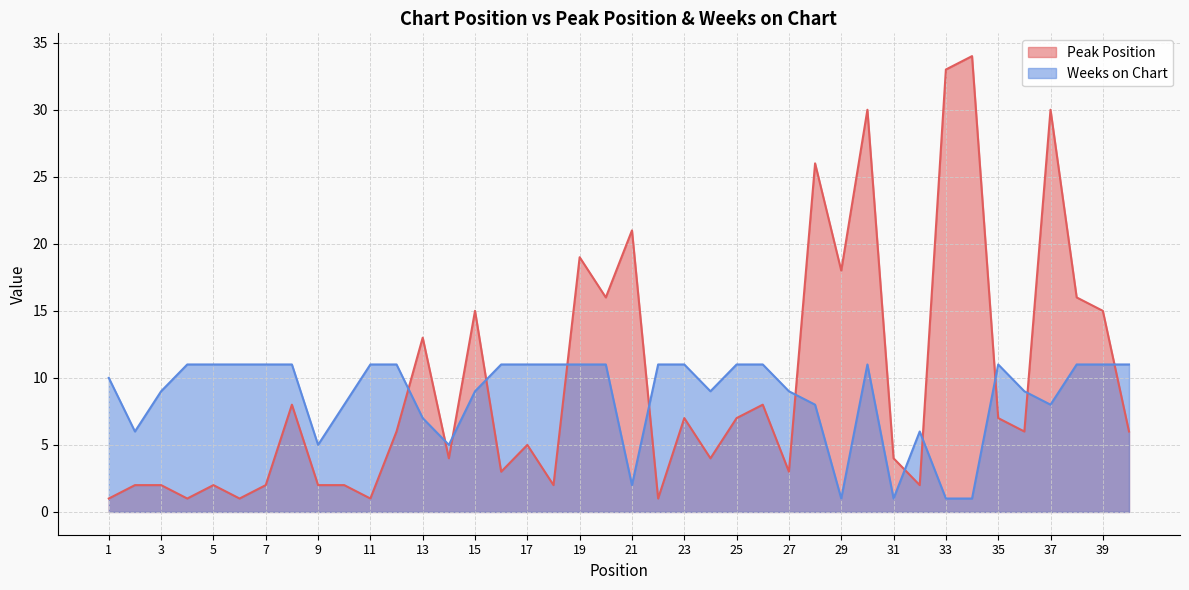

What is the highest value of the Weeks on Chart series?

11